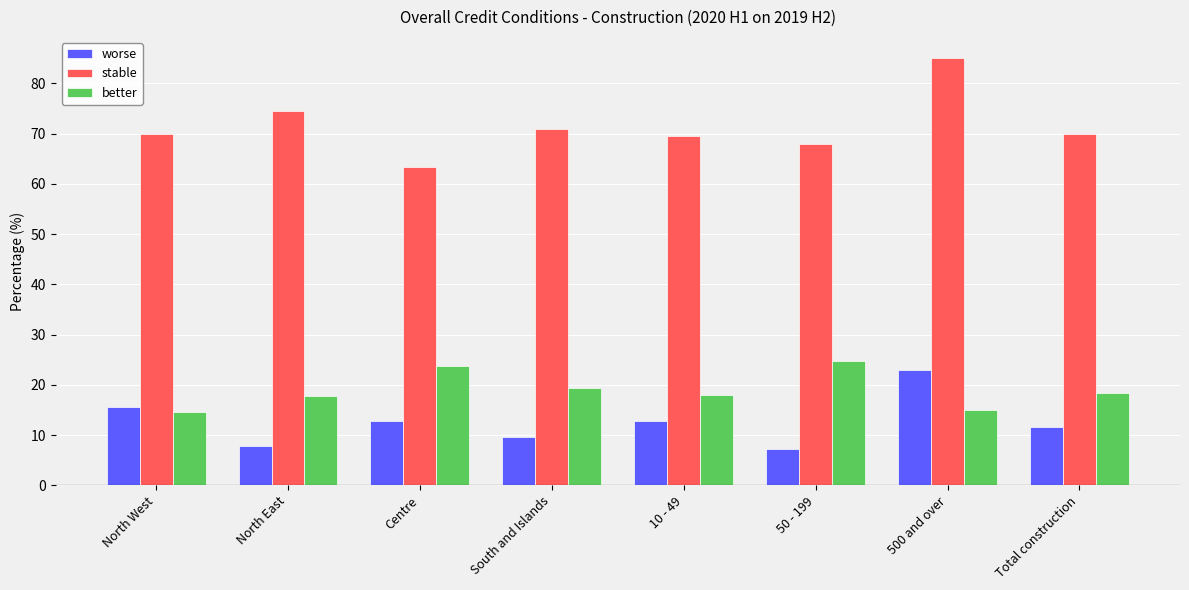

How many distinct data groups are displayed?

3